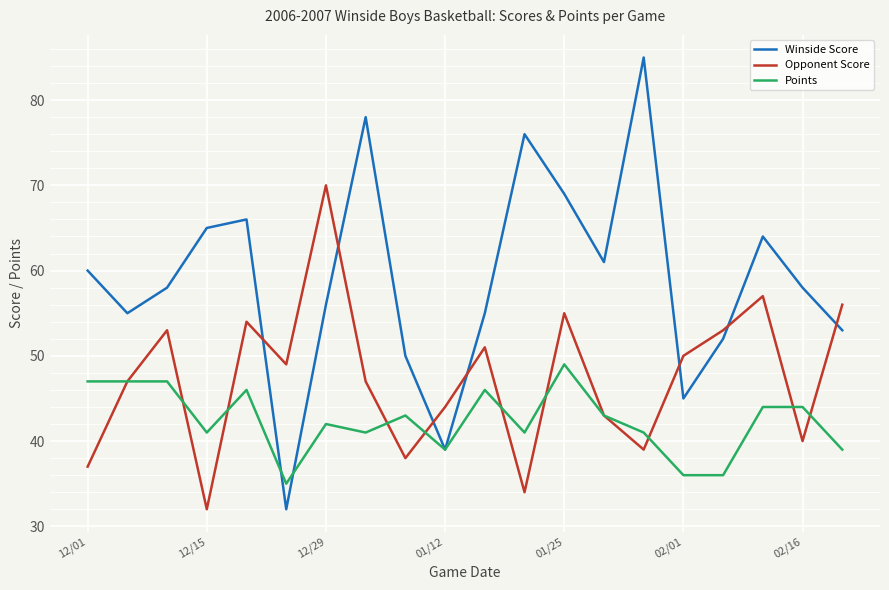

What is the lowest value of the Winside Score series?

32